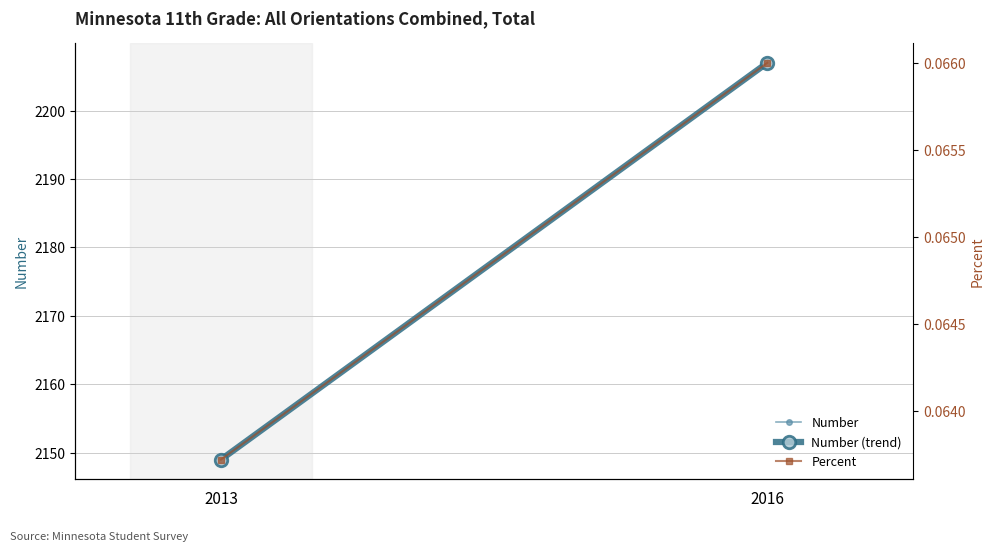

At which label is Number (trend) closest to 2178?

2013